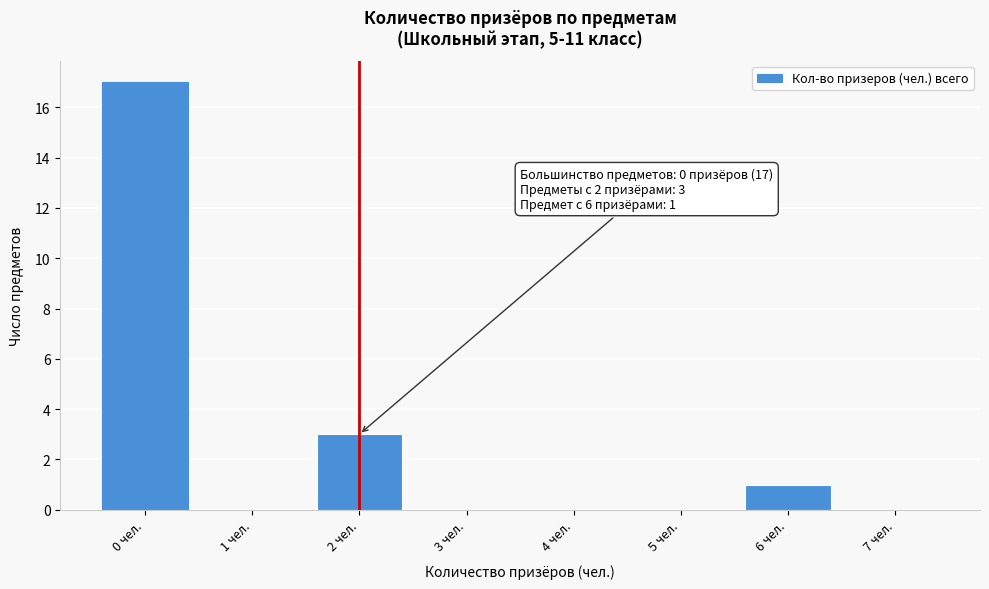

Which range on the x-axis has the tallest bar?

-0.5 to 0.5